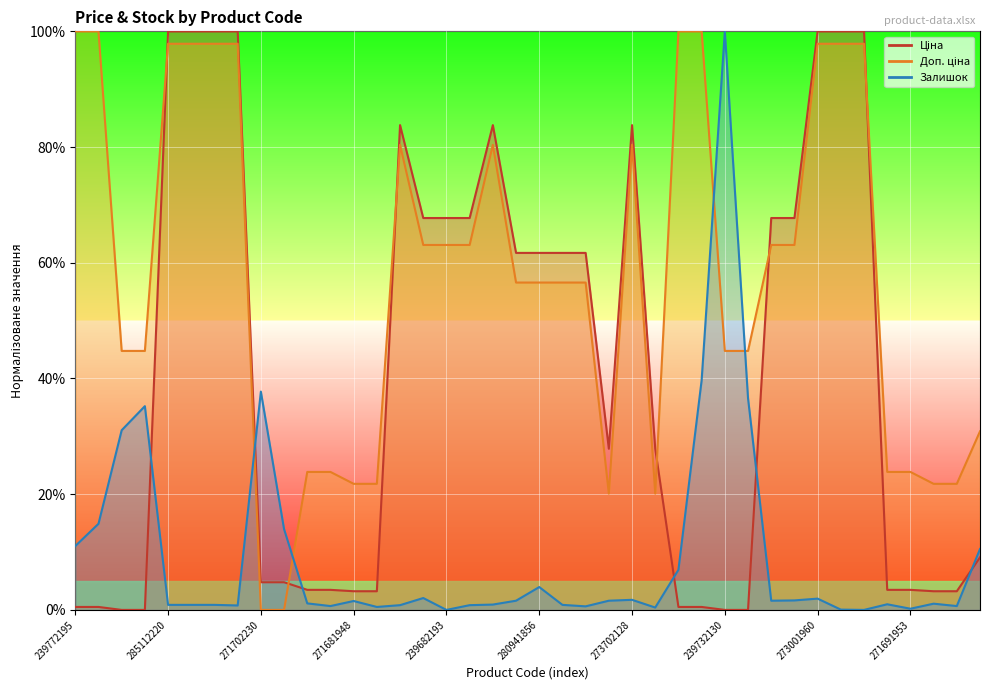

Which label corresponds to the smallest value in the chart?

239732195